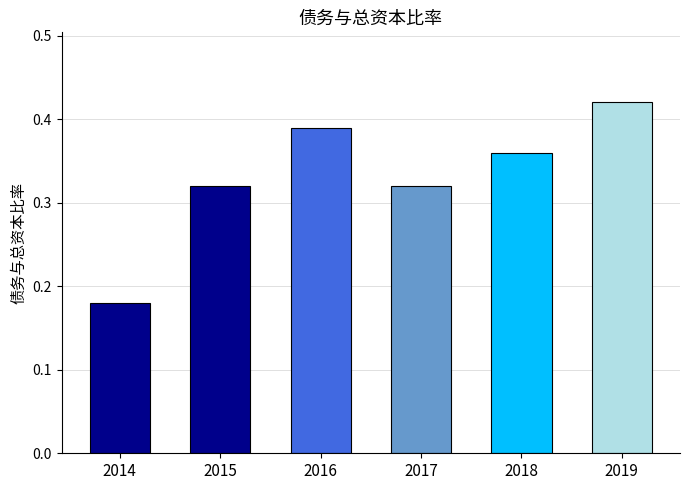

True or false: the data shows 0.5 at 2017.

False